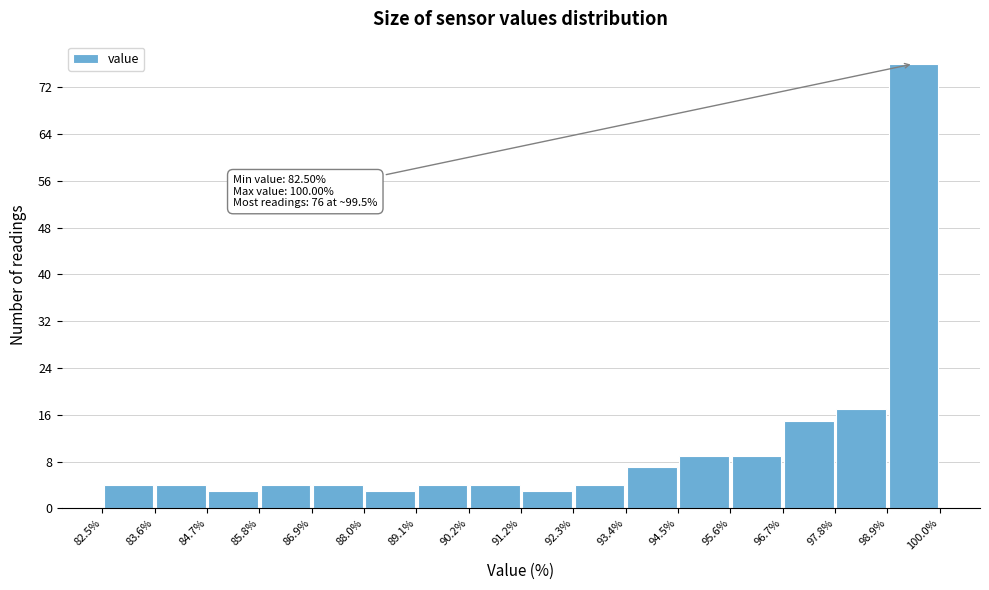

Which range on the x-axis has the tallest bar?

98.9% to 100.0%